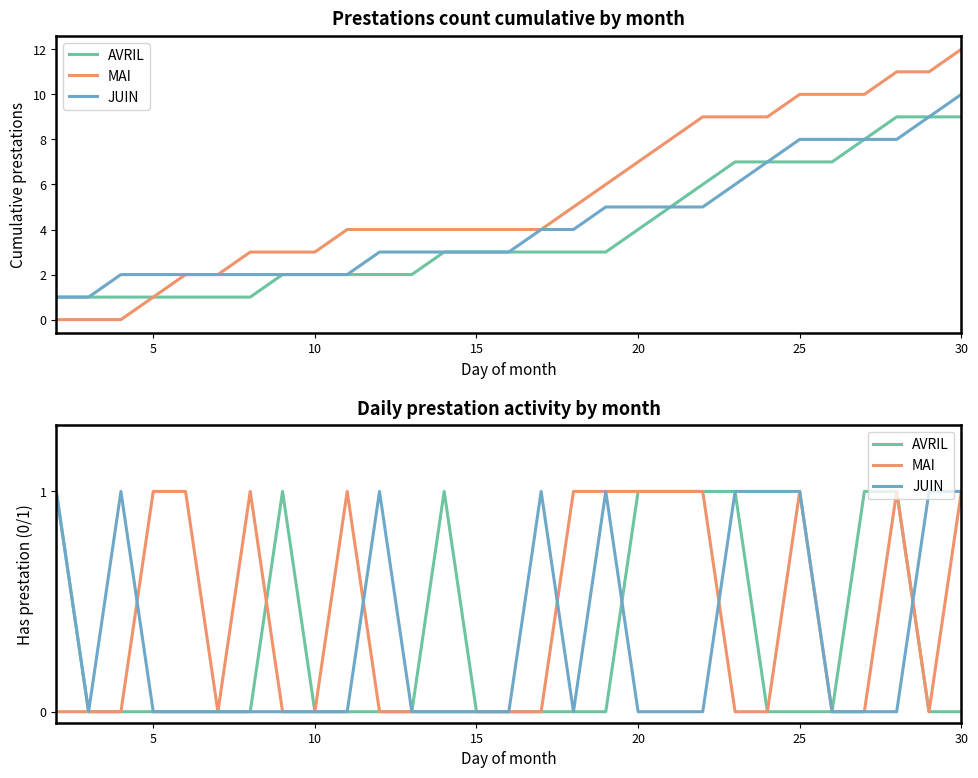

What is the sum of all AVRIL values?

9